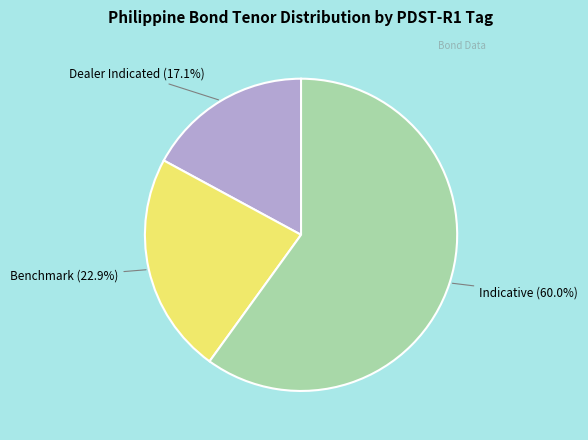

Is there a majority slice in this chart?

Yes